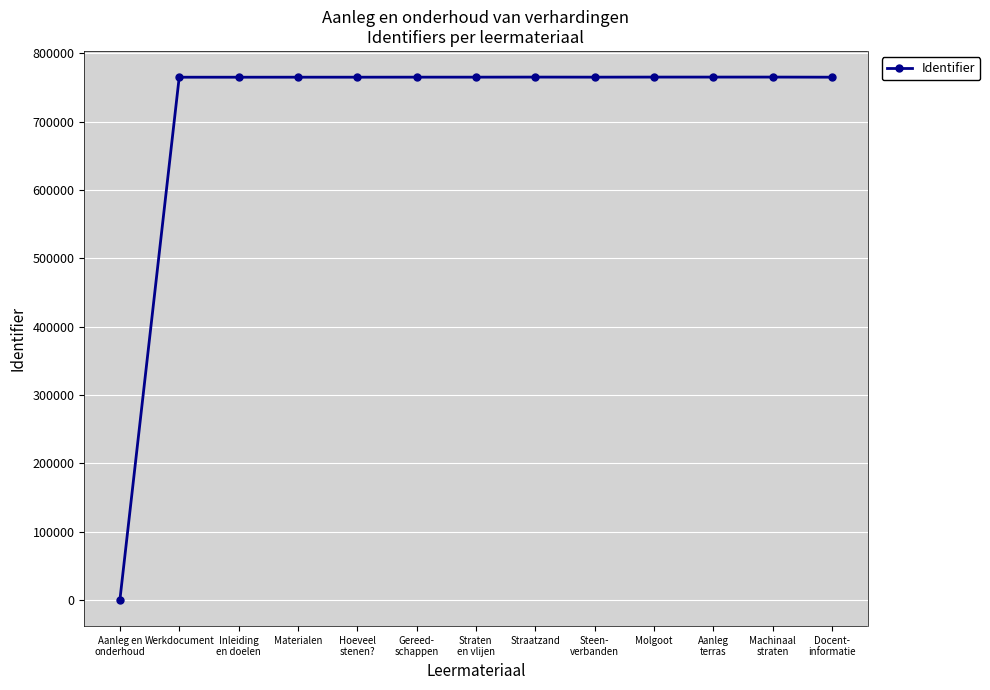

What is the ratio of the value at Molgoot to the value at Materialen?

1.0